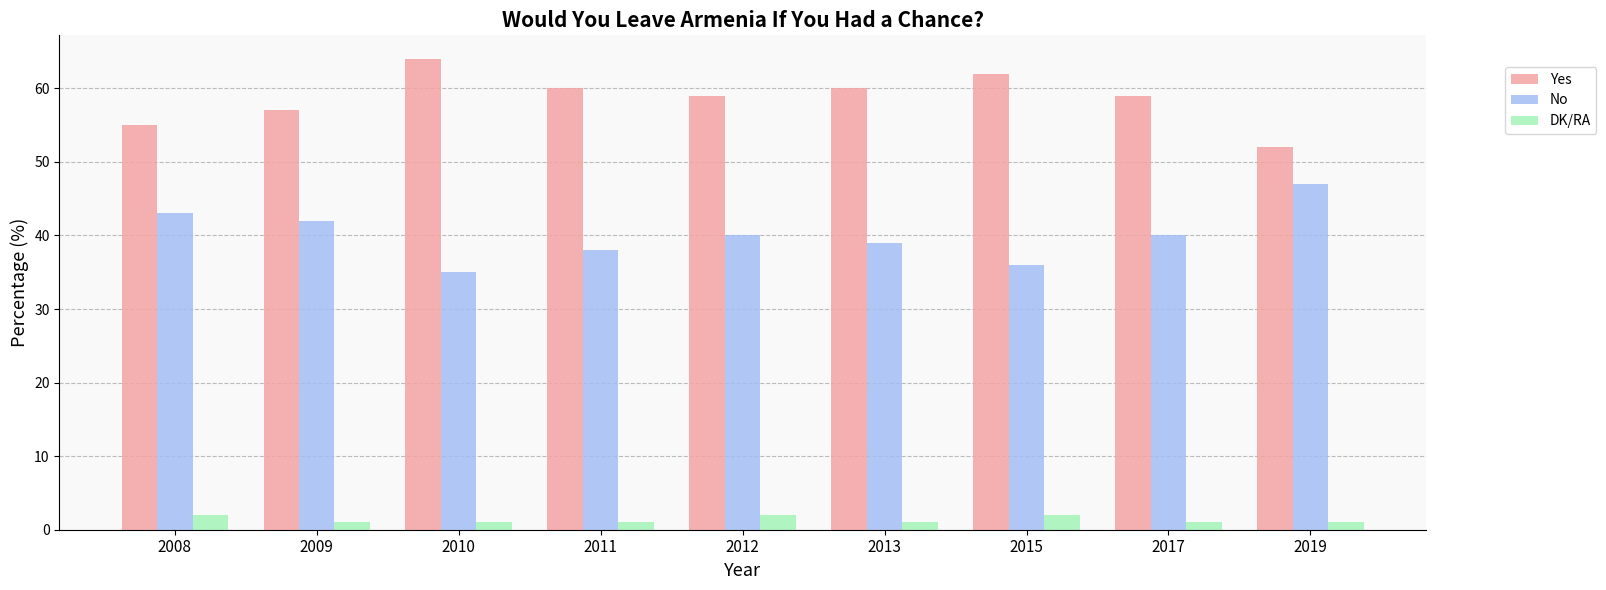

What is the sum of all No values?

360